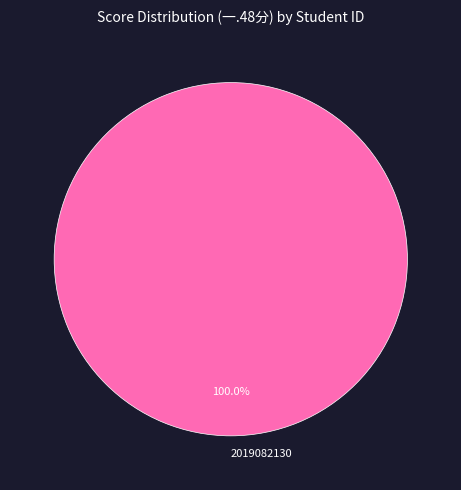

How many slices are in this pie chart?

1